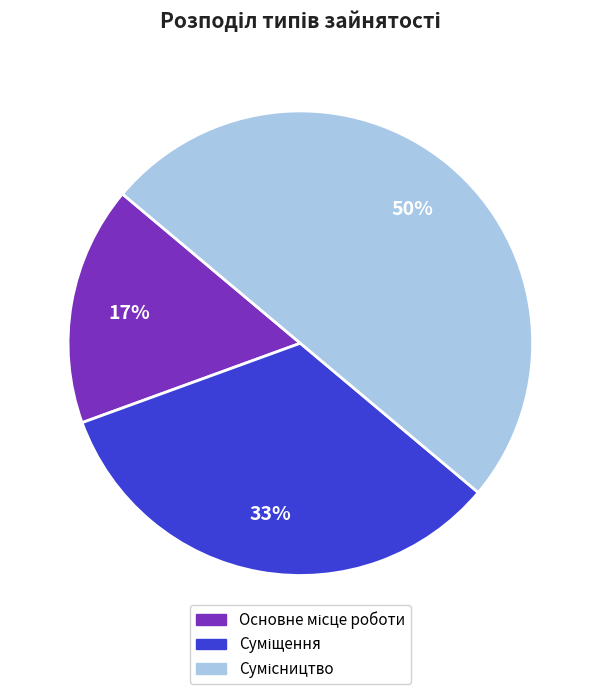

To the nearest percent, what is the average slice percentage?

33%